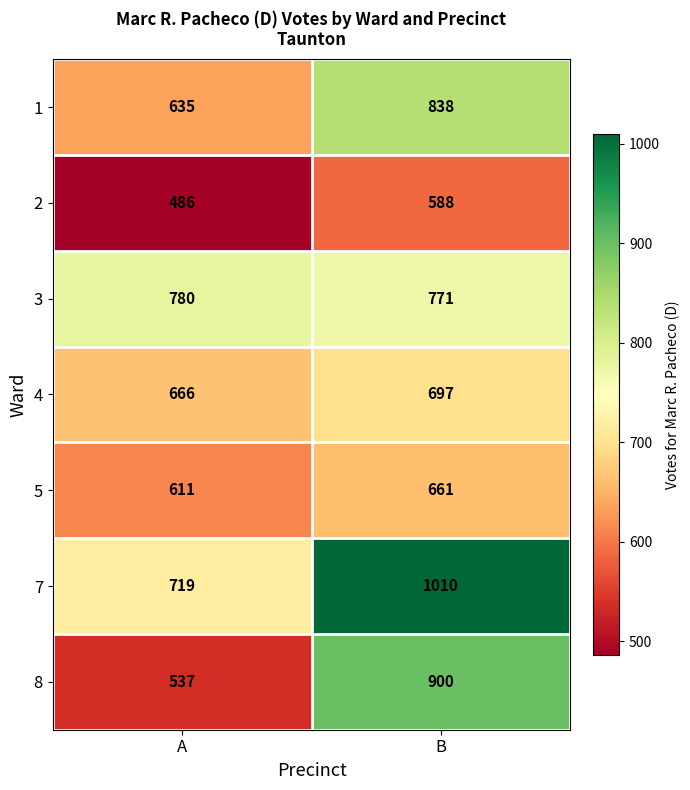

Reading left to right, extract all data points from this chart.

1: A=635	B=838
2: A=486	B=588
3: A=780	B=771
4: A=666	B=697
5: A=611	B=661
7: A=719	B=1010
8: A=537	B=900